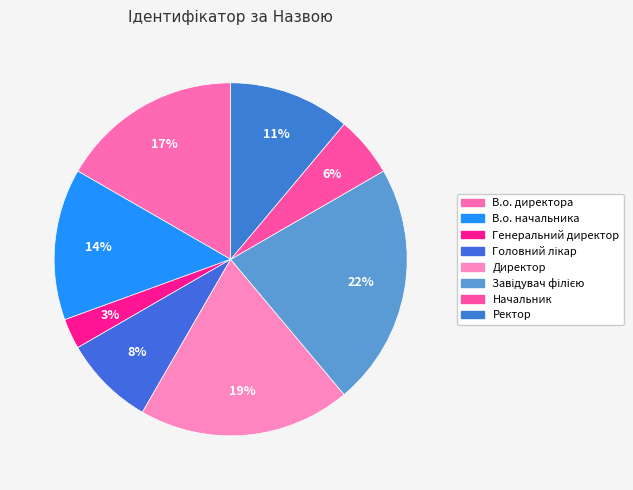

What portion of the pie excludes Ректор?

88.9%